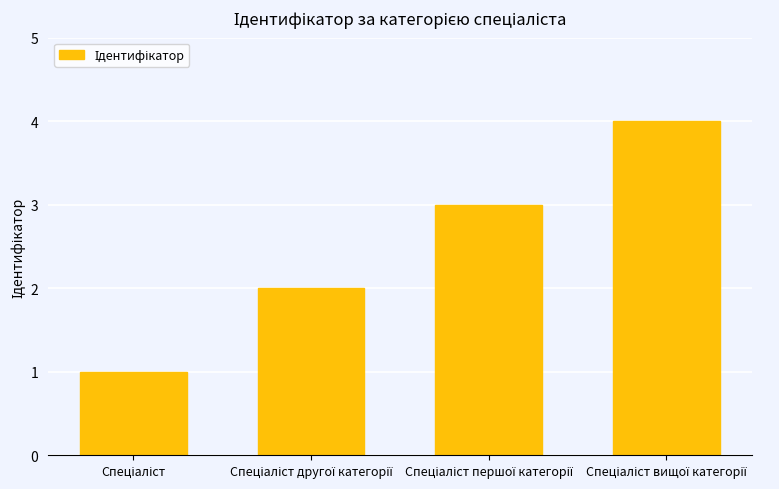

How many data points are less than 3?

2